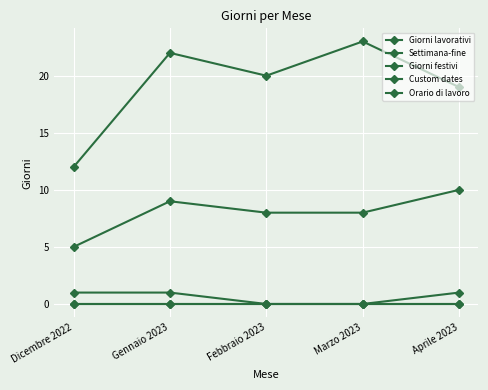

The value of Orario di lavoro at Aprile 2023 is 0. True or false?

True